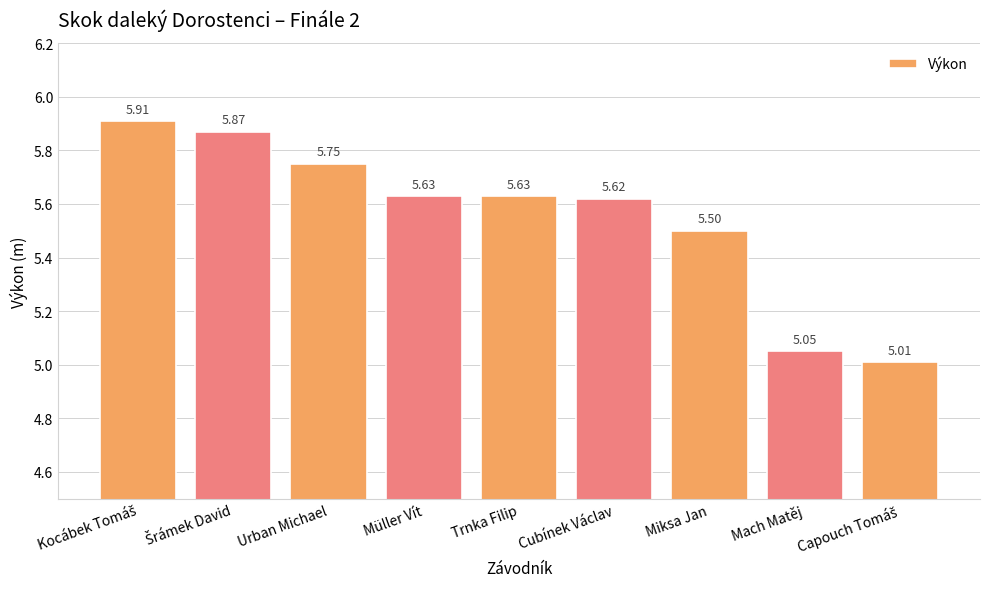

What position from the right is Cubínek Václav?

4